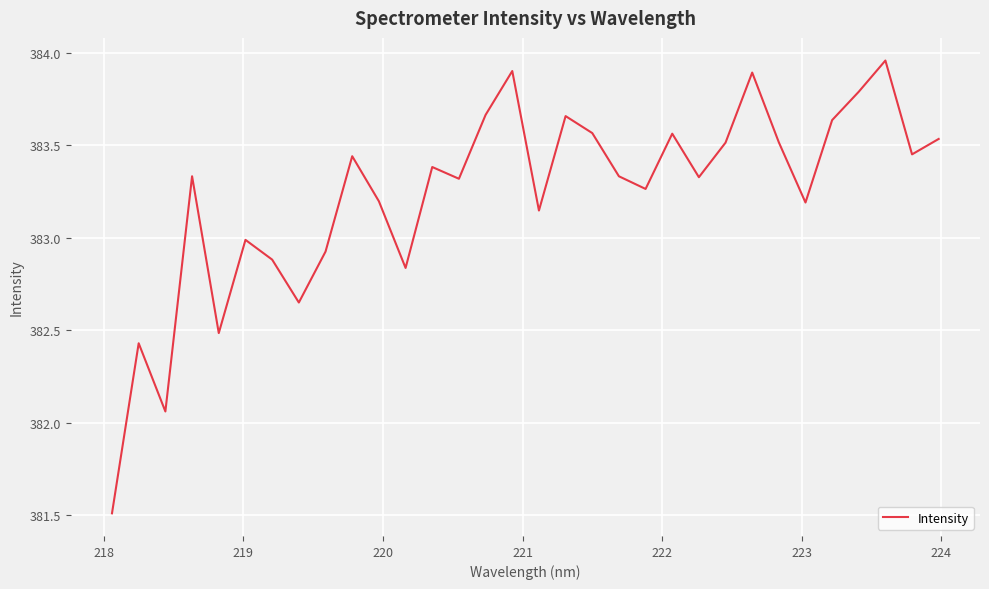

What is the smallest value displayed?

381.5